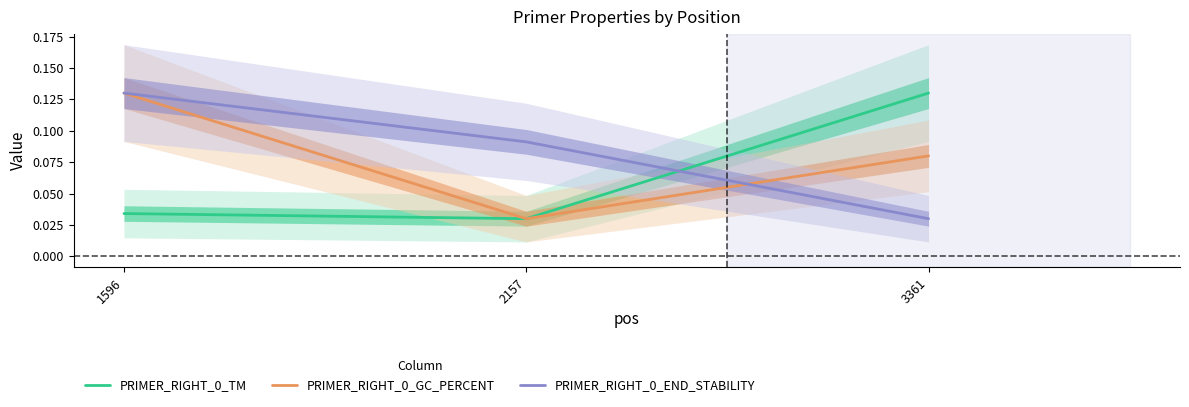

What is the difference between the highest and lowest values at 1596?

0.1